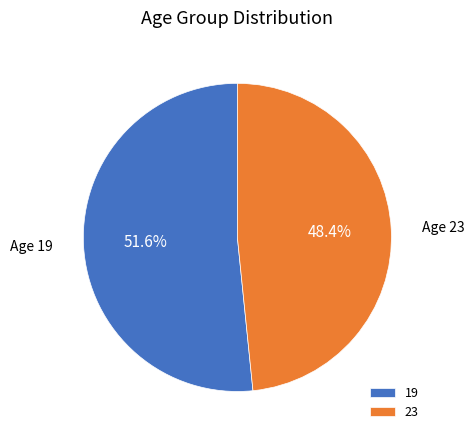

Does 19 represent more than half of the total?

Yes